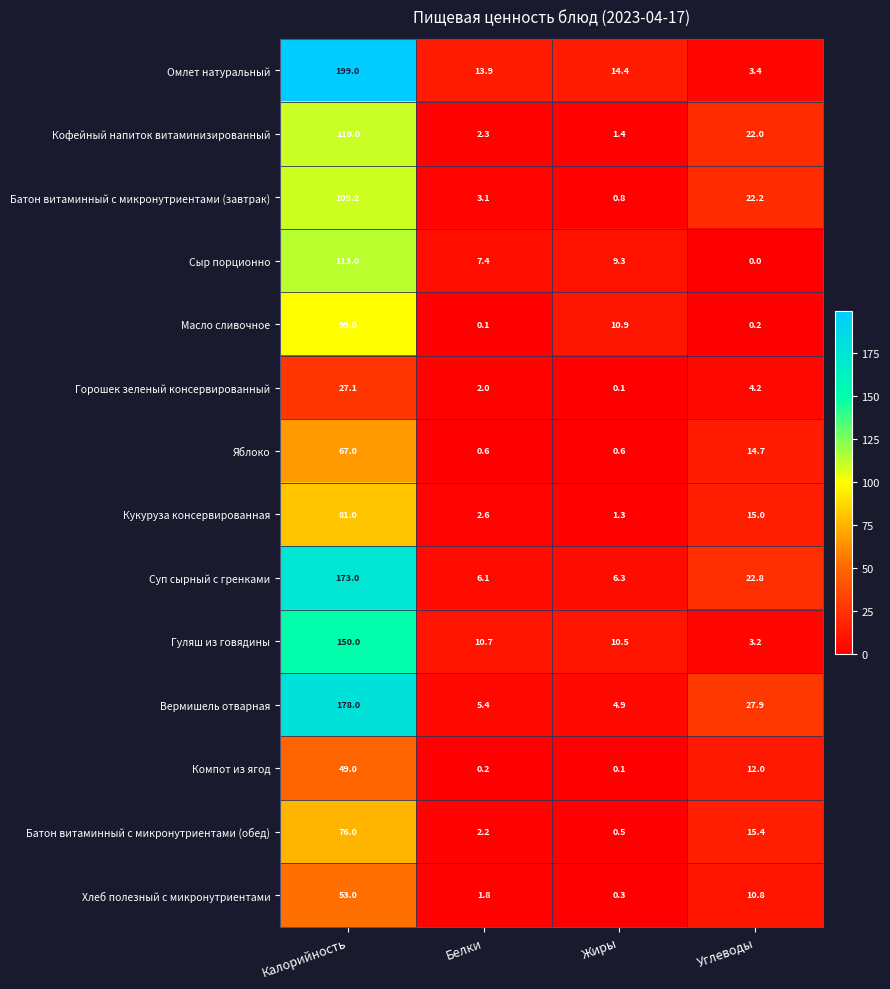

Is it true that Кукуруза консервированная equals 2.6 at Белки?

True